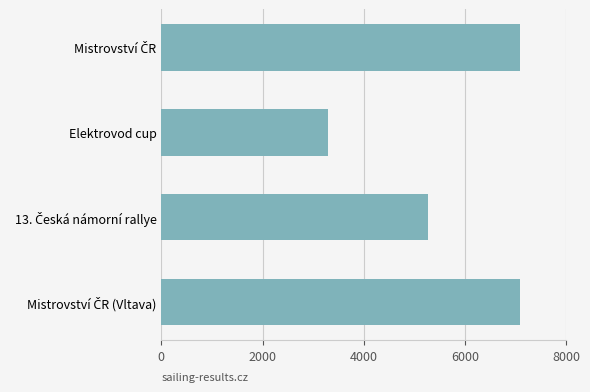

What is the sum of all values?

22741